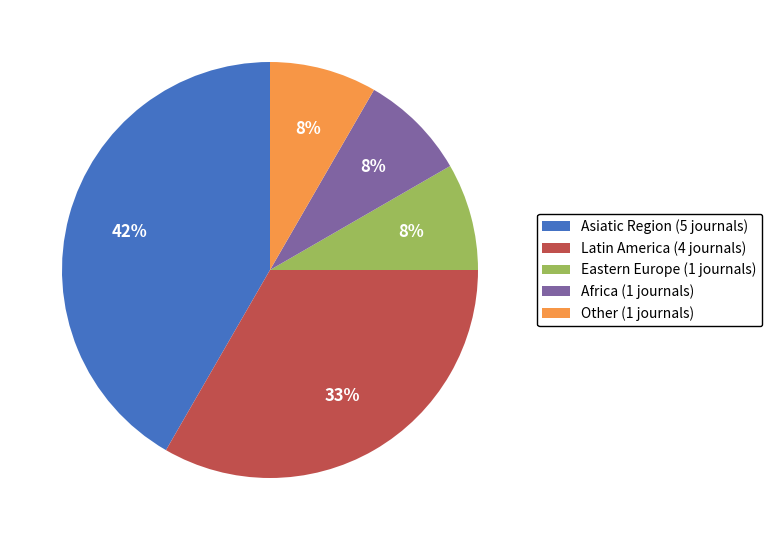

To the nearest percent, what is the average slice percentage?

20%